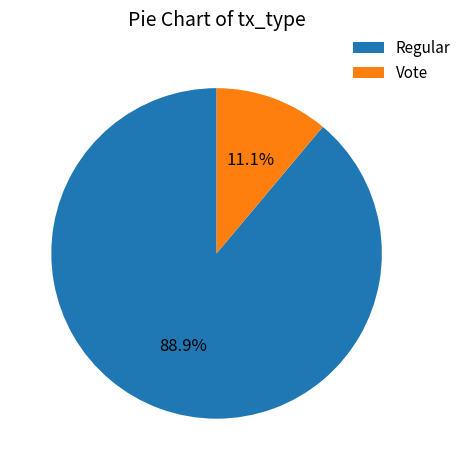

To the nearest percent, what is the average slice percentage?

50%